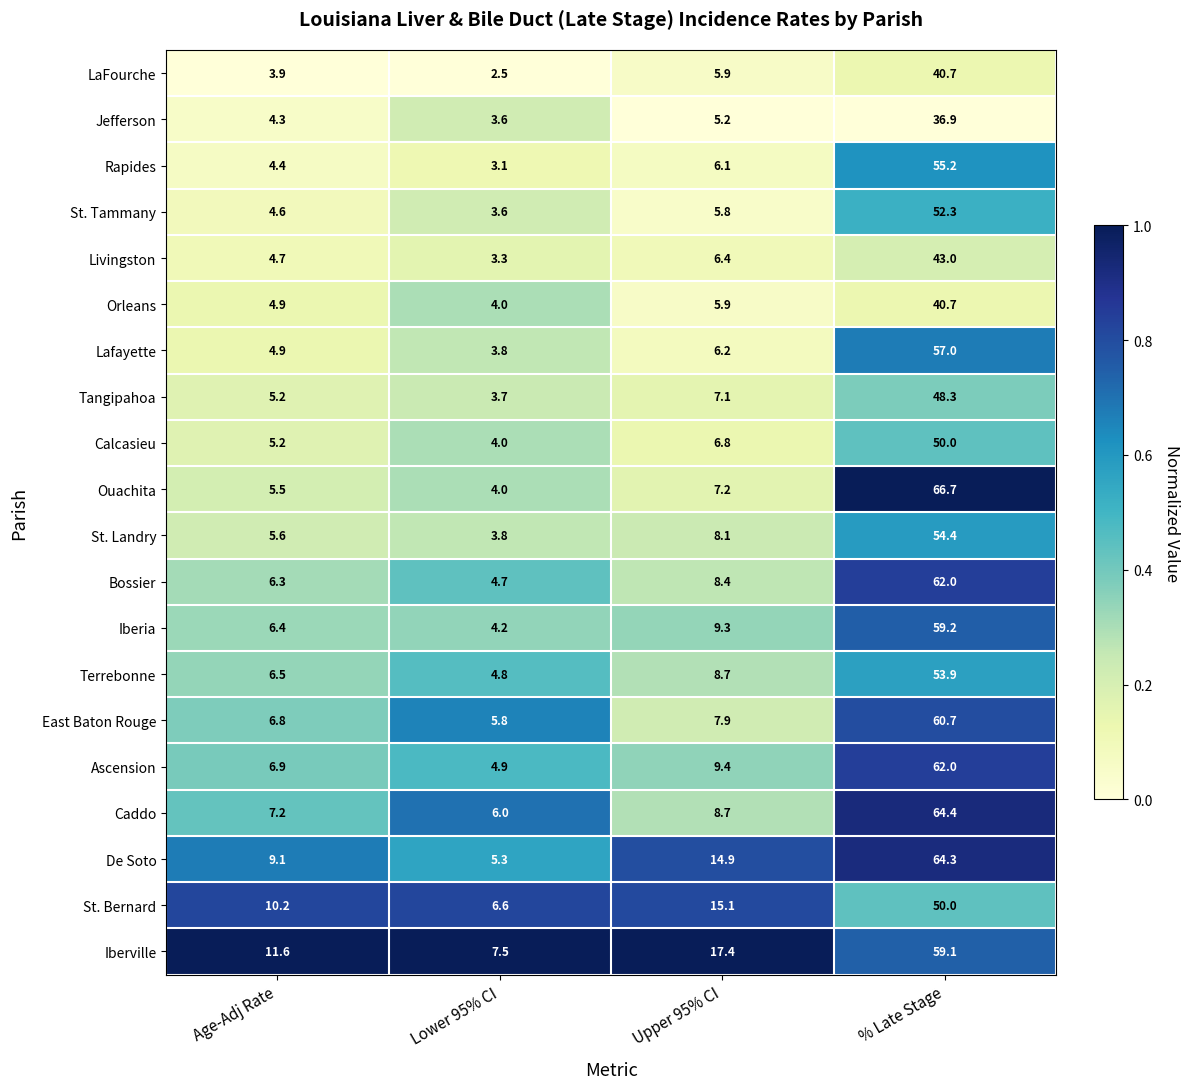

The Caddo series shows 64.4 at % Late Stage. True or false?

True